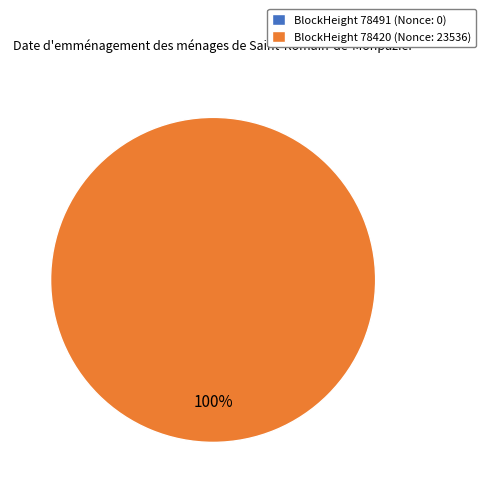

Combined, do 78420 and 78491 account for over 50%?

Yes